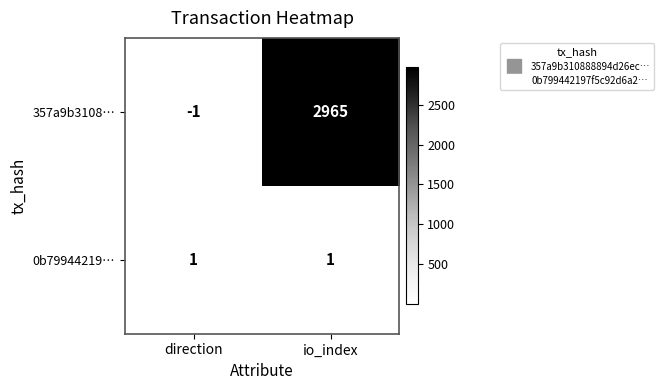

How many distinct data groups are displayed?

2